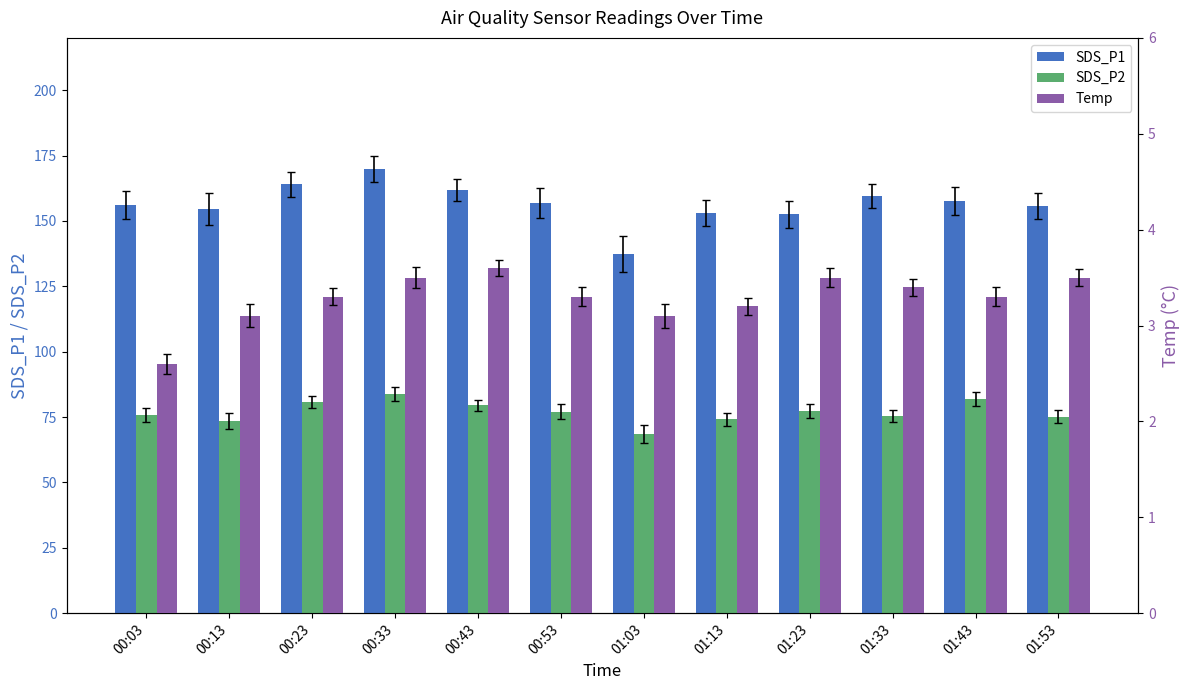

What value does the SDS_P1 series have at 01:03?

137.4